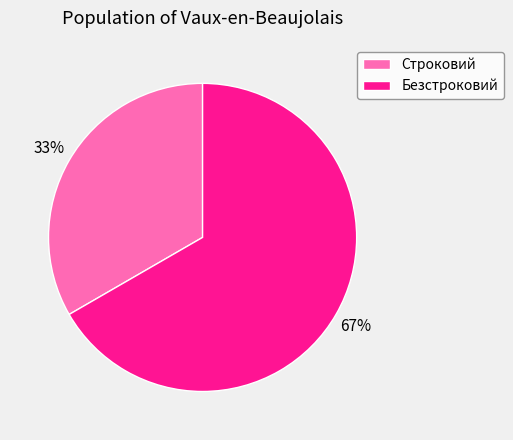

What percentage is the Безстроковий slice, to the nearest percent?

67%